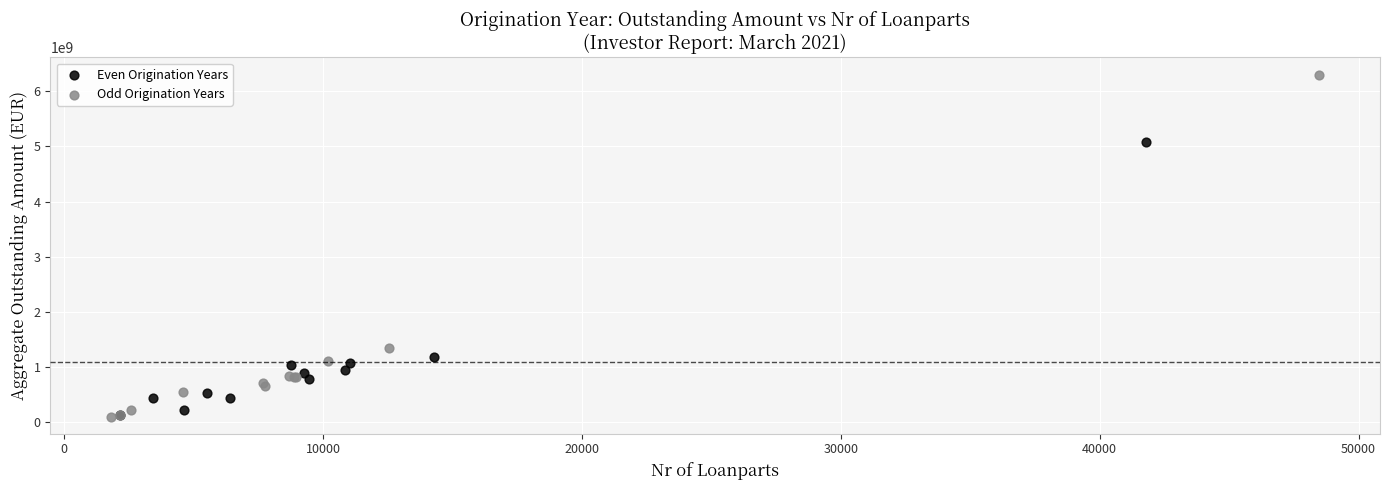

Which series reaches the maximum Y coordinate?

Odd Origination Years